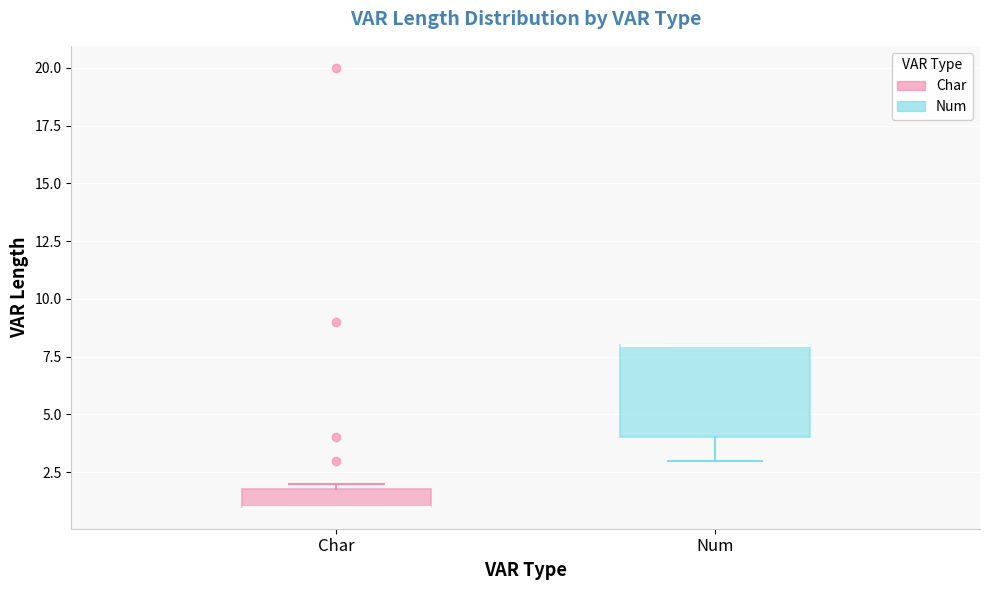

Reading left to right, transcribe this box plot: for each box, give where its median line is, the range the box spans, and where its two whiskers end, as read against the y-axis. The values are not printed on the chart, so give them approximately, as read against the axis.

Char: median 1 (drawn on the box's lower edge), box 1 to 2, whiskers 1 to 2 (just above the box's upper edge)
Num: median 8 (drawn on the box's upper edge), box 4 to 8, whiskers 3 to 8